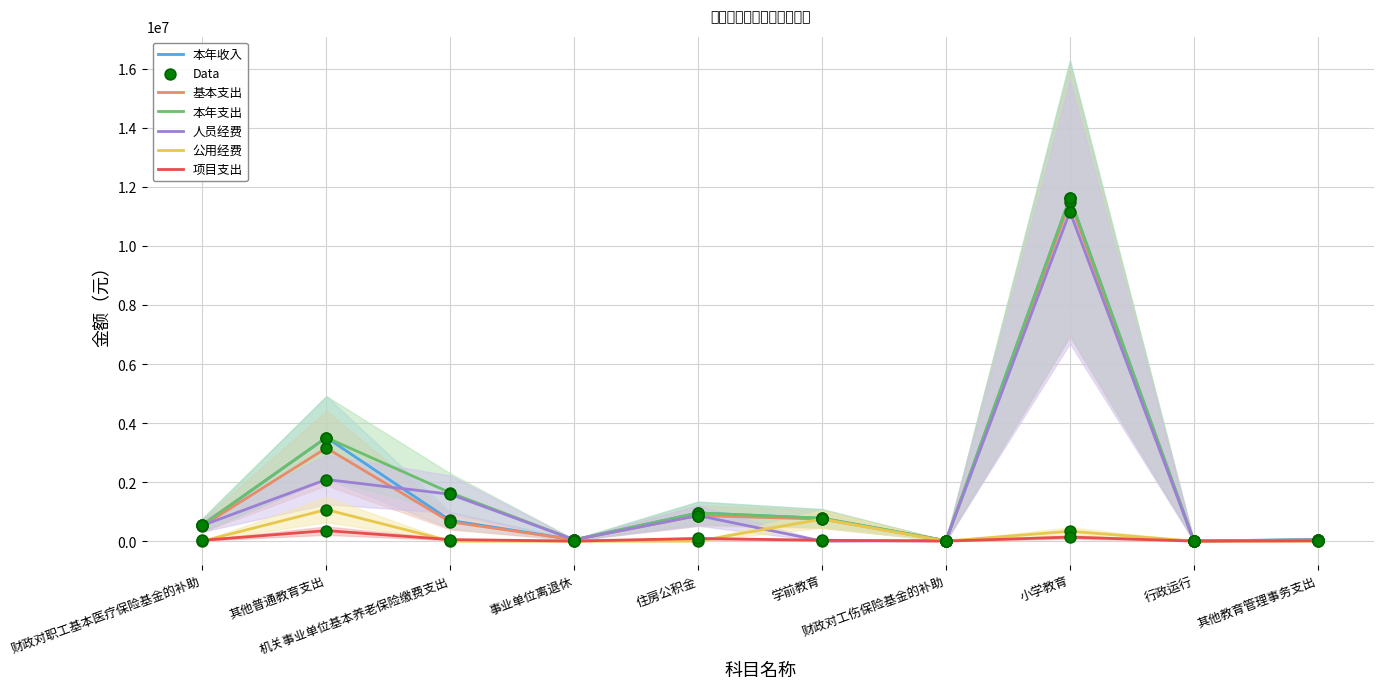

Which series contains the highest Y value?

本年收入